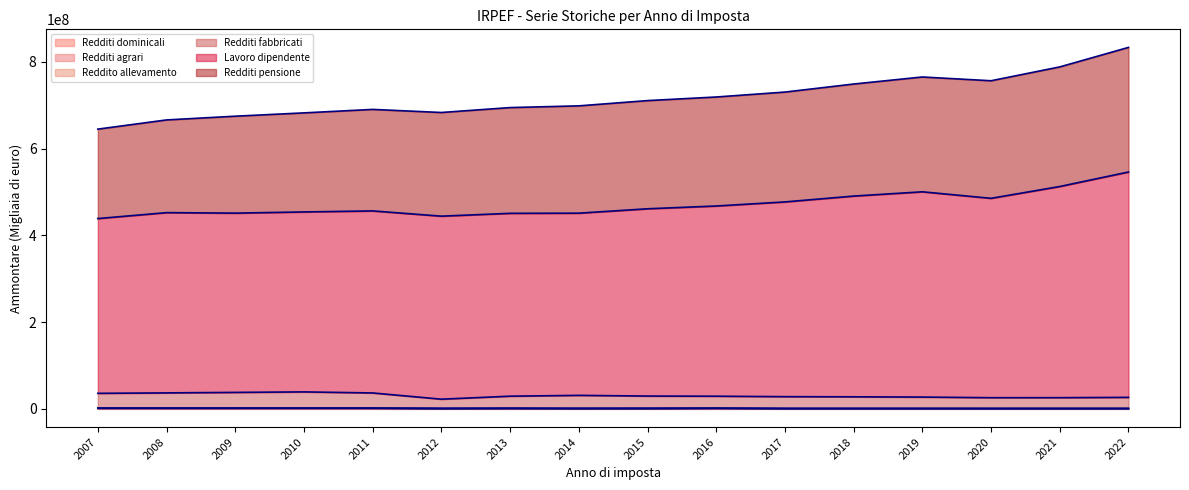

What is the value of the Redditi dominicali point at the 15th from the left?

615540.0